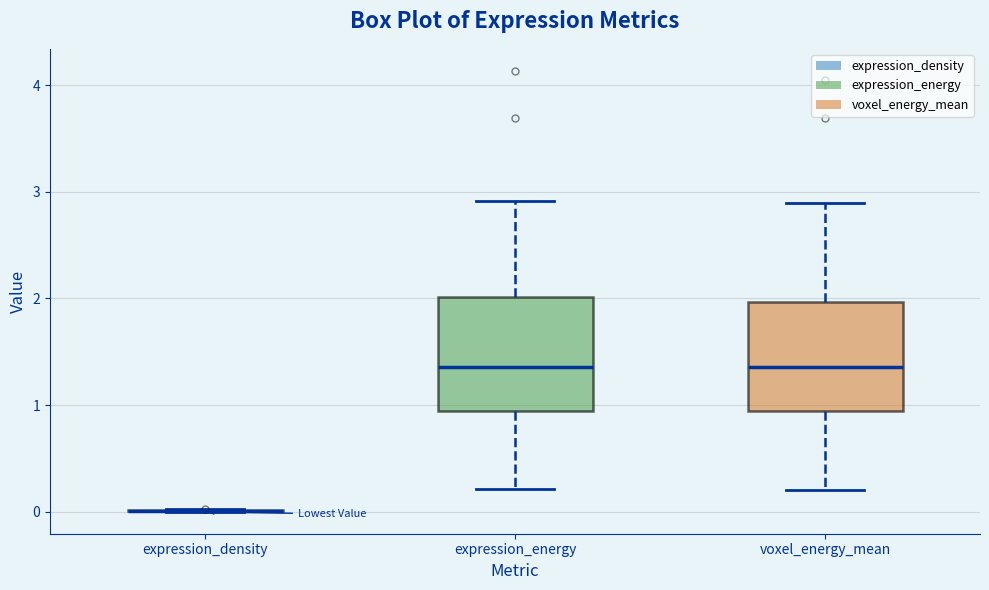

Reading left to right, read every box against the y-axis: the position of its median line, the range the box covers, and the ends of its whiskers. The values are not printed on the chart, so give them approximately, as read against the axis.

expression_density: box collapsed to a line at 0.0, whiskers 0.0 to 0.0
expression_energy: median 1.4, box 0.9 to 2.0, whiskers 0.2 to 2.9
voxel_energy_mean: median 1.4, box 0.9 to 2.0, whiskers 0.2 to 2.9